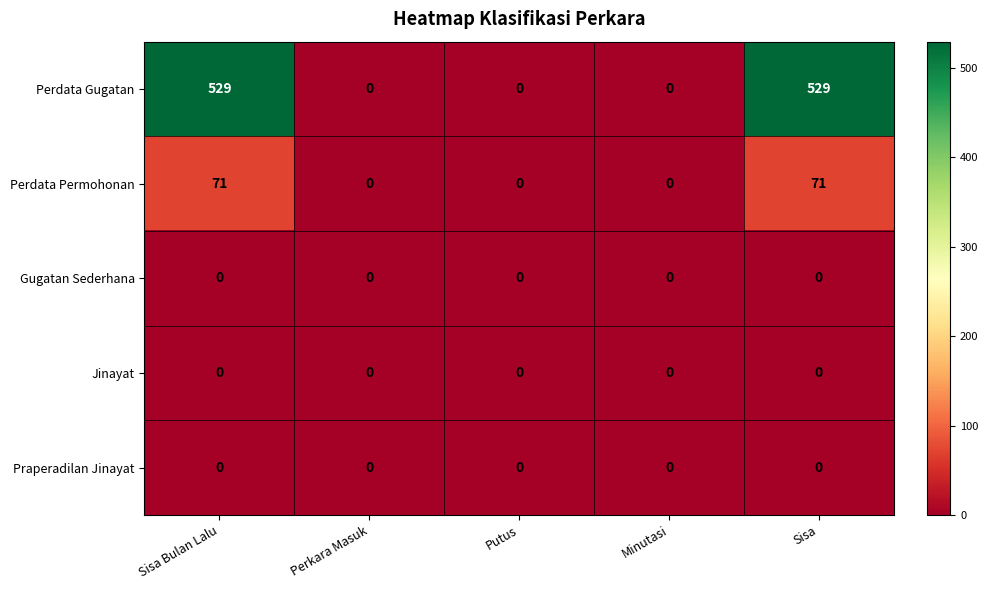

Reading left to right, transcribe all the data shown in this chart.

Perdata Gugatan: Sisa Bulan Lalu=529	Perkara Masuk=0	Putus=0	Minutasi=0	Sisa=529
Perdata Permohonan: Sisa Bulan Lalu=71	Perkara Masuk=0	Putus=0	Minutasi=0	Sisa=71
Gugatan Sederhana: Sisa Bulan Lalu=0	Perkara Masuk=0	Putus=0	Minutasi=0	Sisa=0
Jinayat: Sisa Bulan Lalu=0	Perkara Masuk=0	Putus=0	Minutasi=0	Sisa=0
Praperadilan Jinayat: Sisa Bulan Lalu=0	Perkara Masuk=0	Putus=0	Minutasi=0	Sisa=0